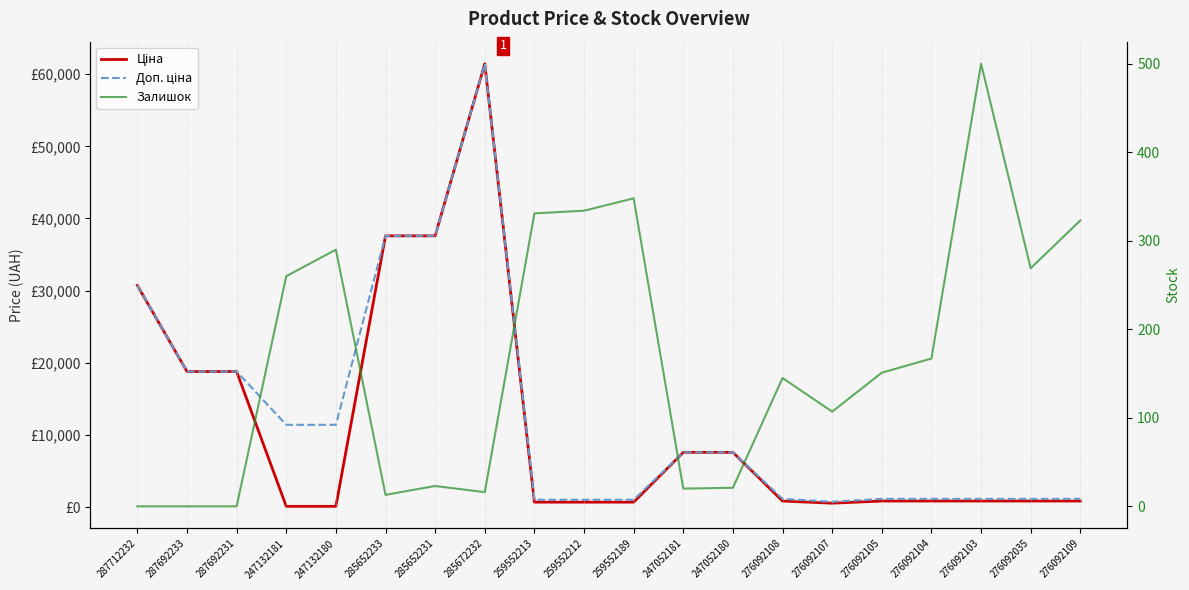

True or false: Доп. ціна has a value of 1149.7 at 276092035.

True